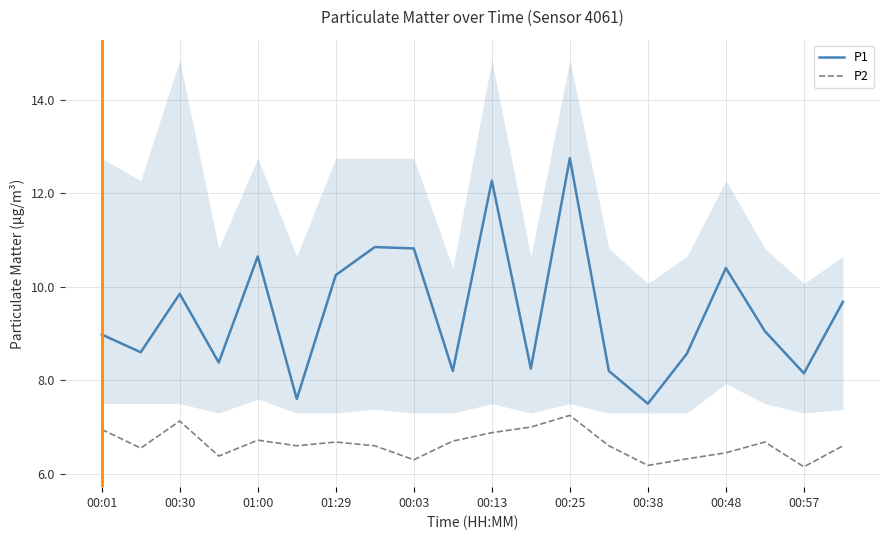

True or false: P2 and P1 cross at least once.

False